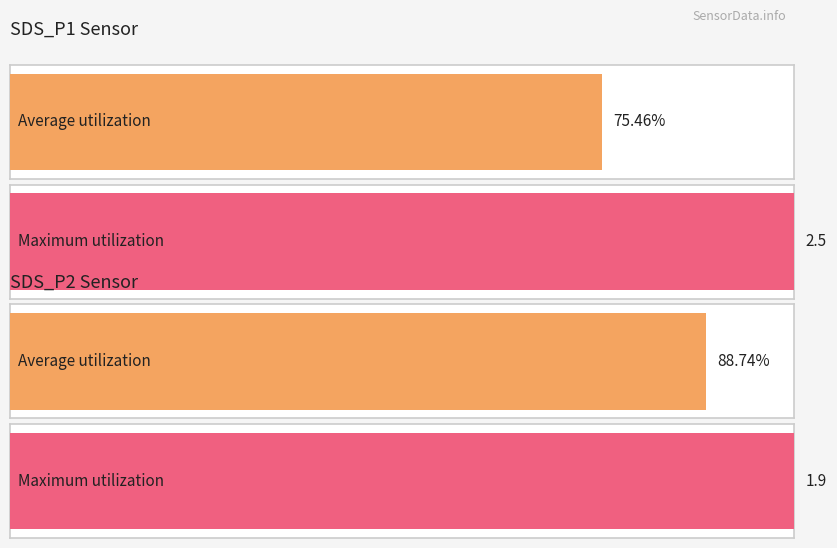

Which series has the widest spread of values?

SDS_P1